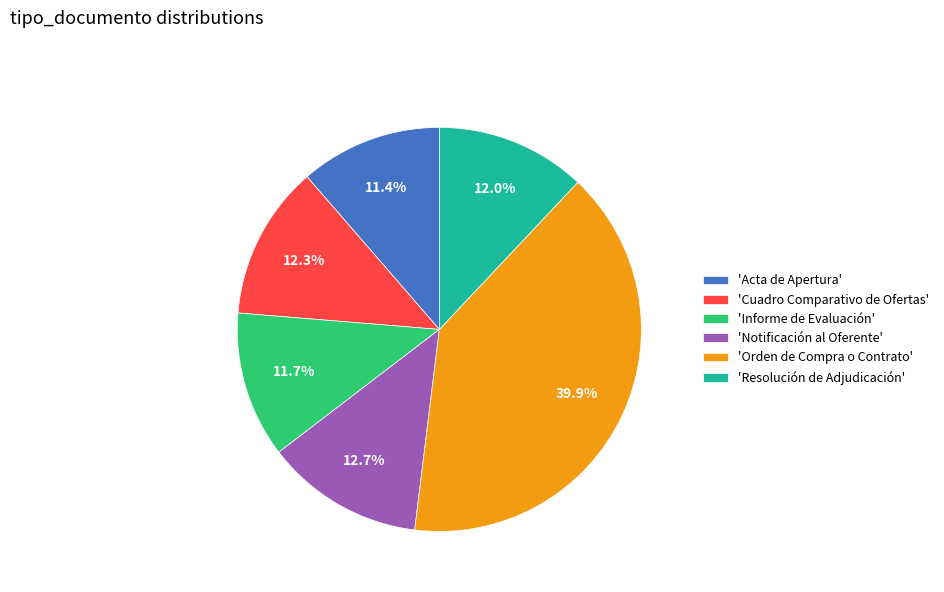

Is 'Acta de Apertura' the majority of the pie?

No